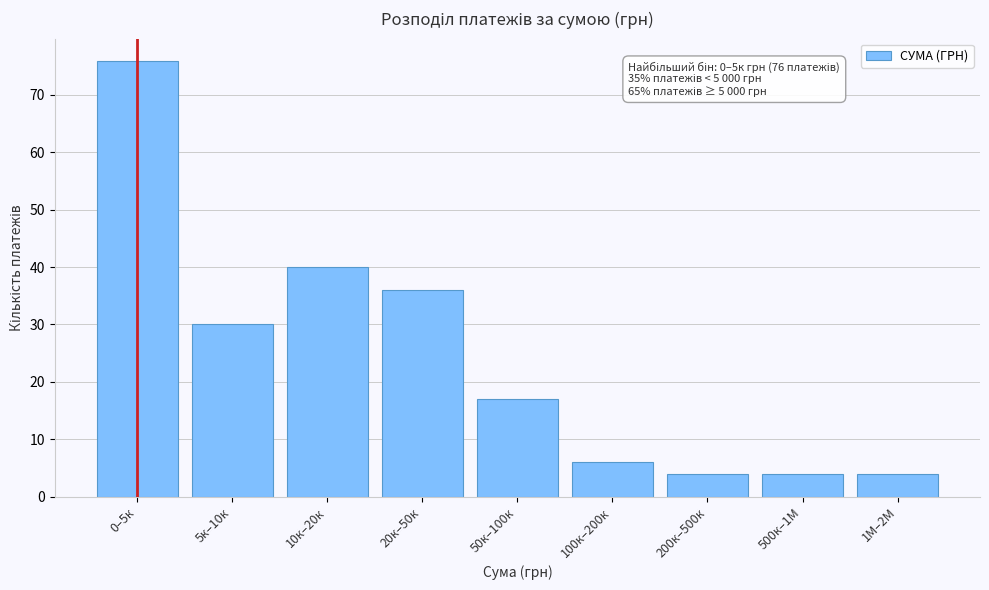

Reading left to right, extract all data points from this chart.

76	30	40	36	17	6	4	4	4